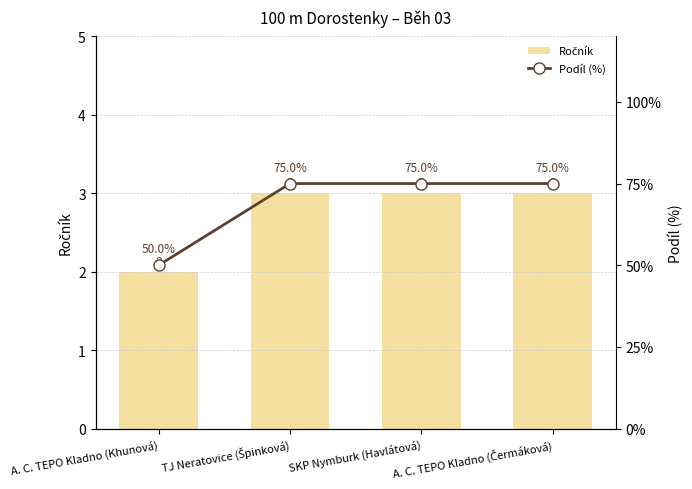

How many distinct data groups are displayed?

2